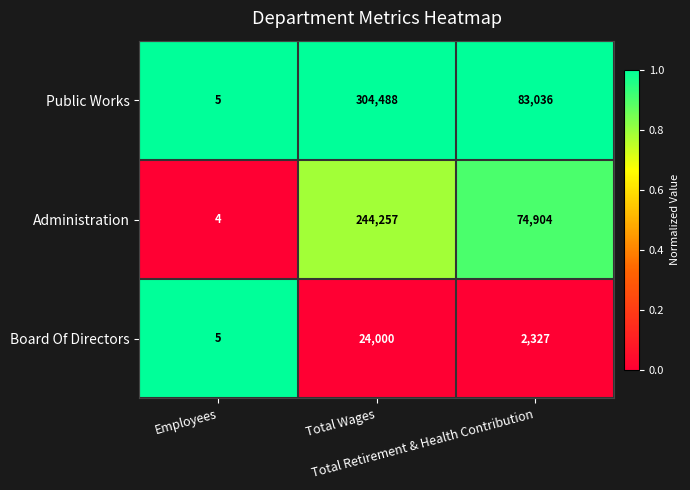

Which series has the largest range (max minus min)?

Public Works